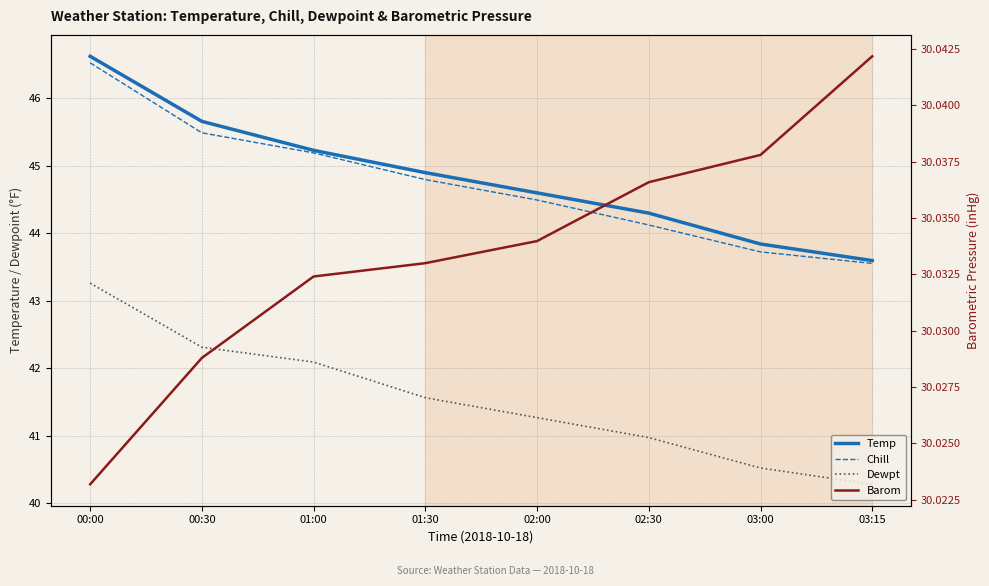

List the labels in order of Temp value, smallest first.

03:15, 03:00, 02:30, 02:00, 01:30, 01:00, 00:30, 00:00